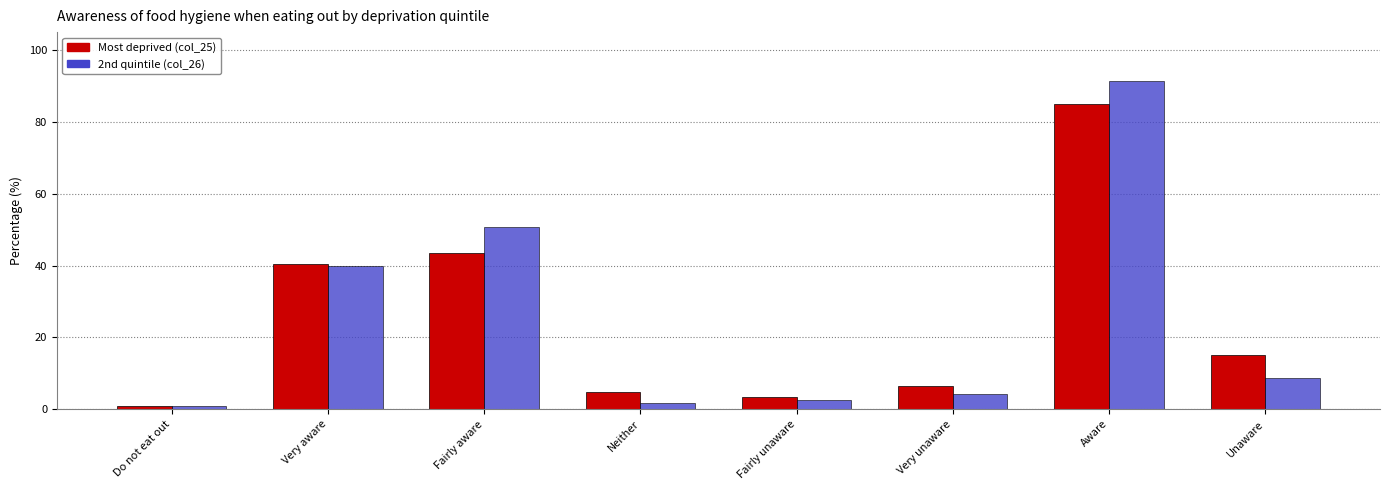

What is the sum of all 2nd quintile (col_26) values?

200.0